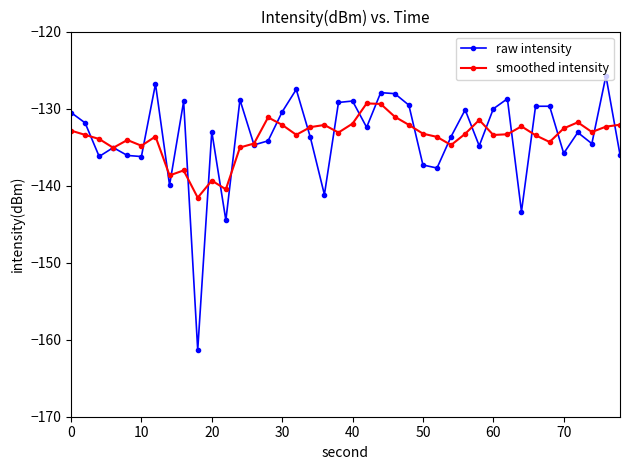

After their last crossing, which series has the higher values: raw intensity or smoothed intensity?

smoothed intensity